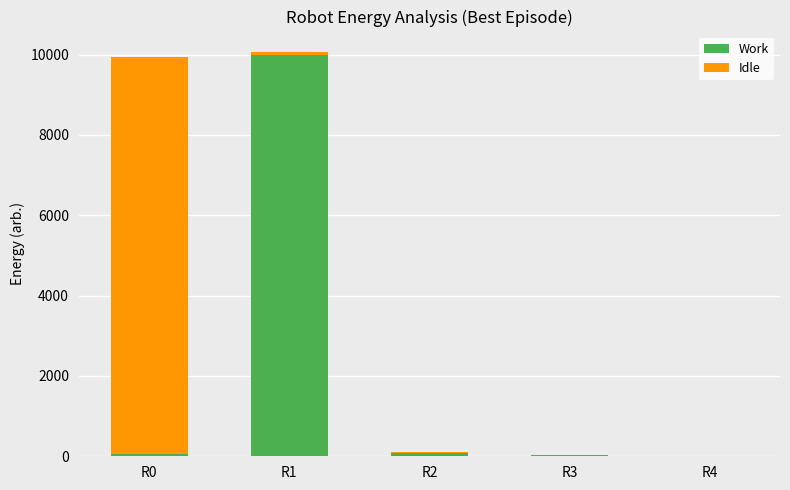

Which category has the highest value in the Work series?

R1